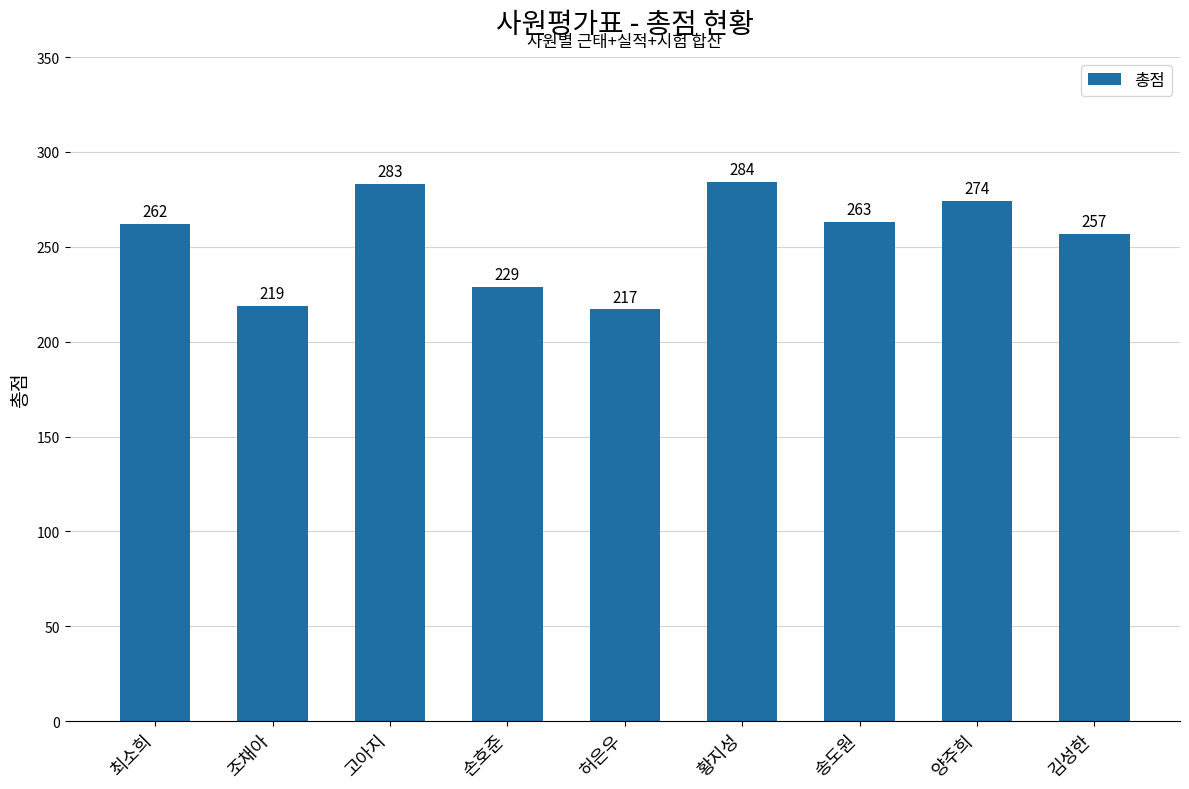

At which label is the value closest to 250?

김성한